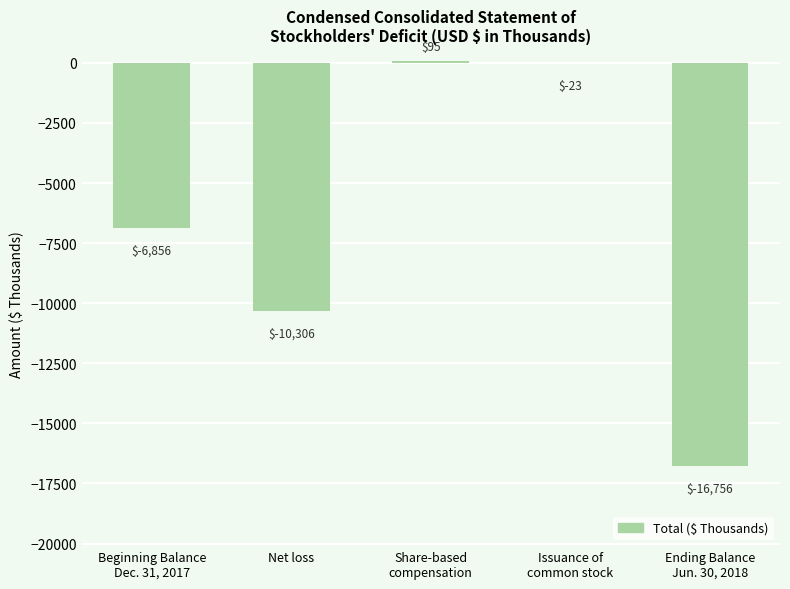

What is the sum of all values?

-33846